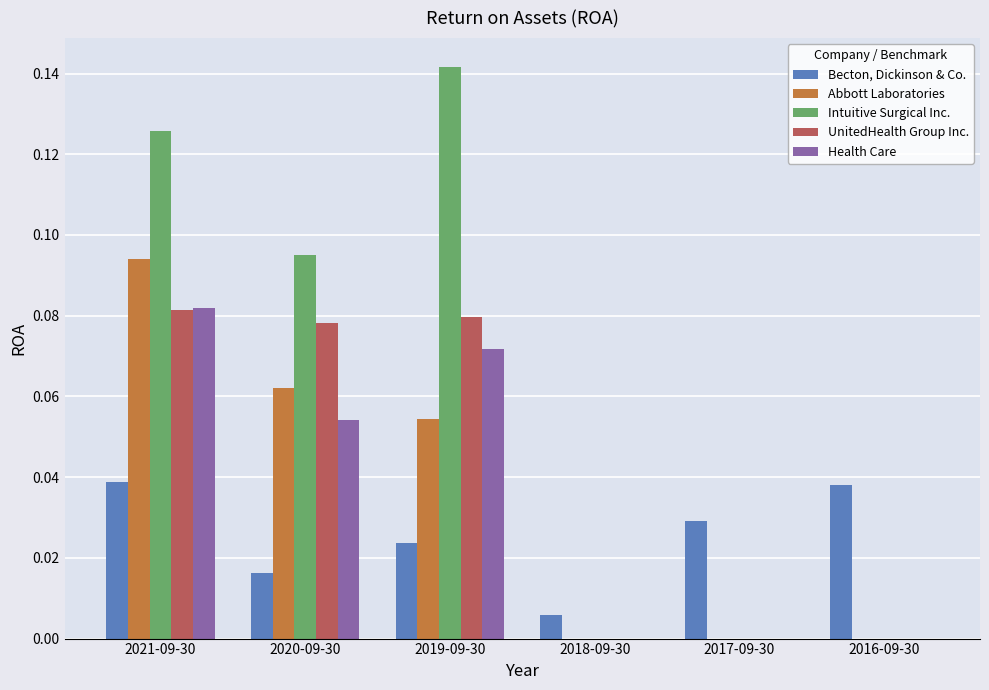

Which series changed the most between 2018-09-30 and 2016-09-30?

Becton, Dickinson & Co.